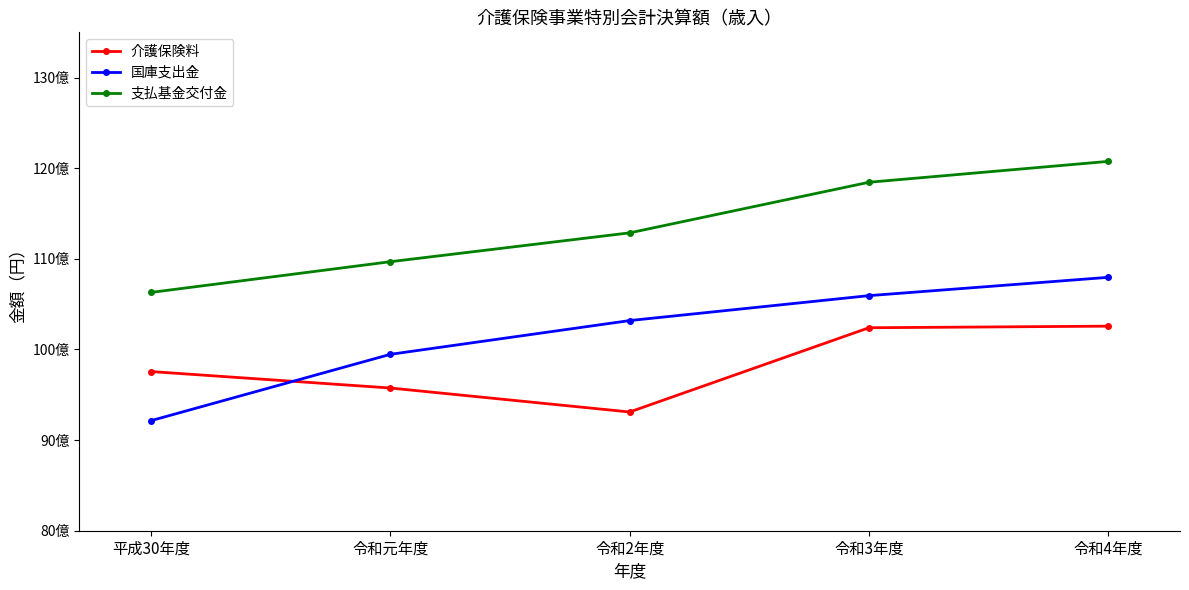

At how many categories does at least one series exceed 10014985297?

5